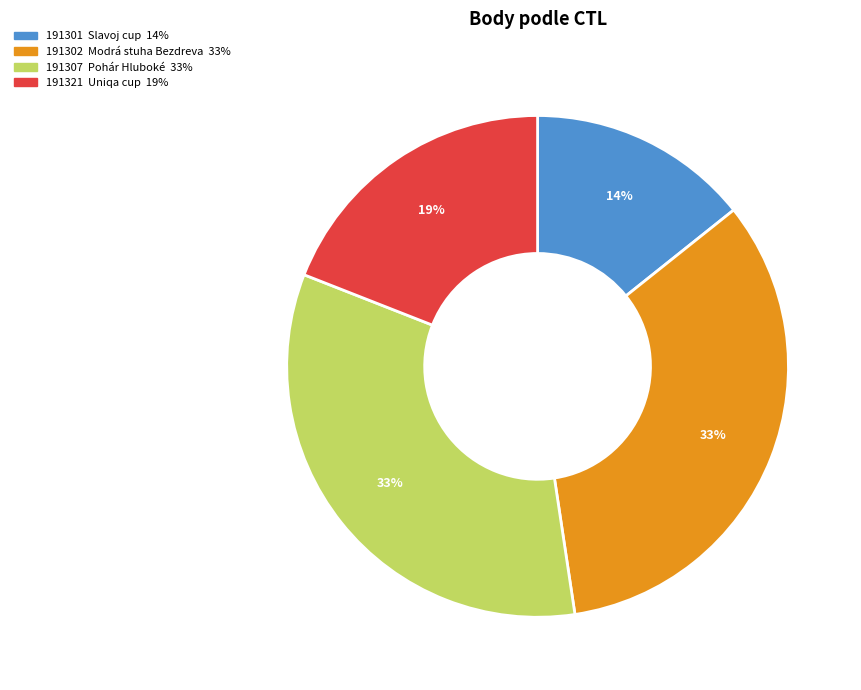

How many slices are in this pie chart?

4